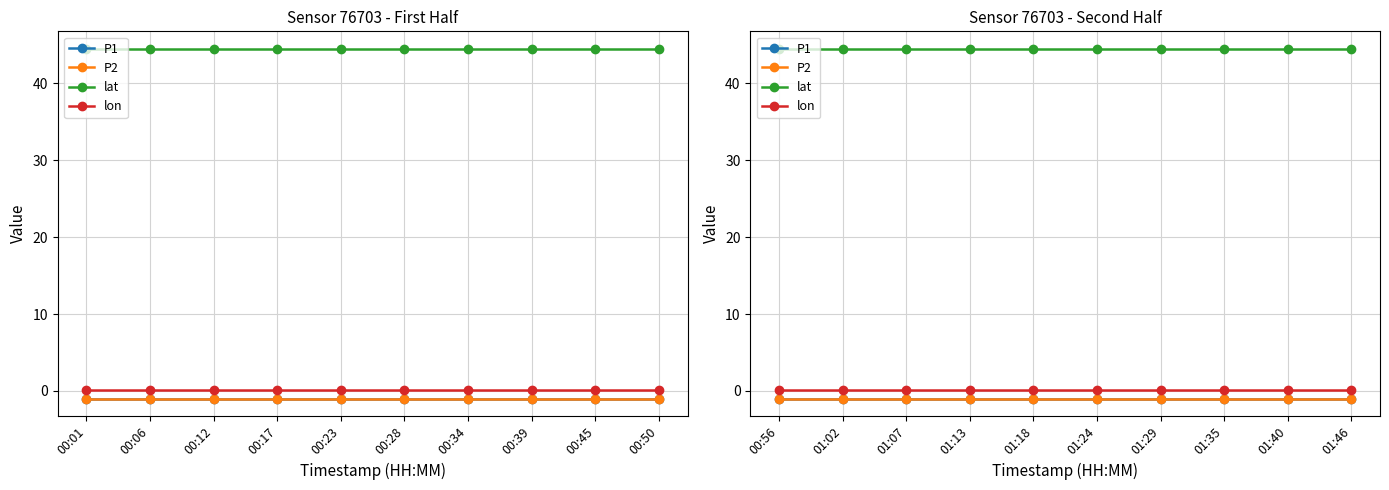

True or false: lat and P2 intersect in this chart.

False